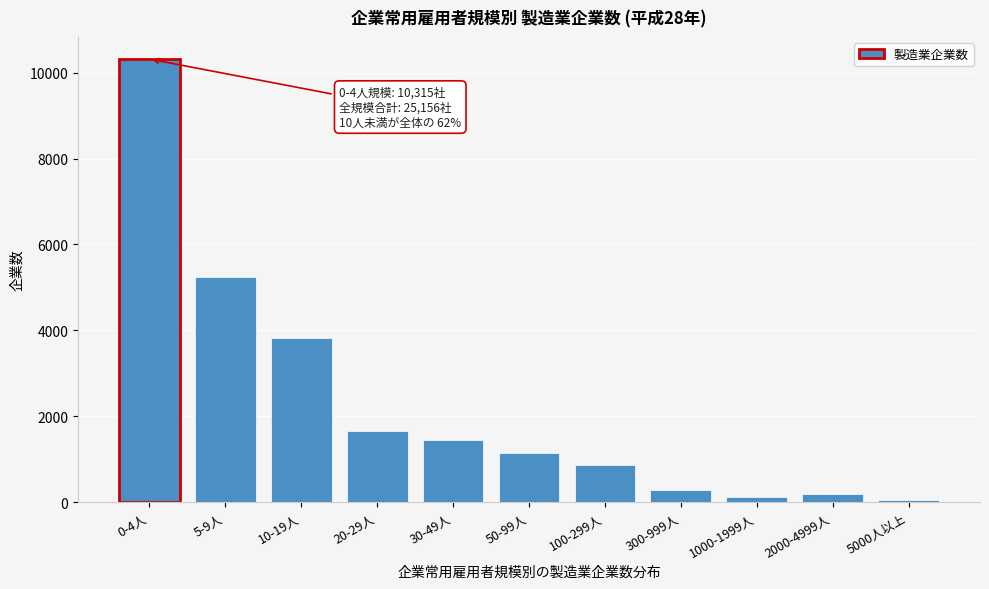

Reading right to left, what are all the values shown in this chart?

5000人以上=50	2000-4999人=198	1000-1999人=113	300-999人=285	100-299人=870	50-99人=1153	30-49人=1445	20-29人=1655	10-19人=3819	5-9人=5253	0-4人=10315